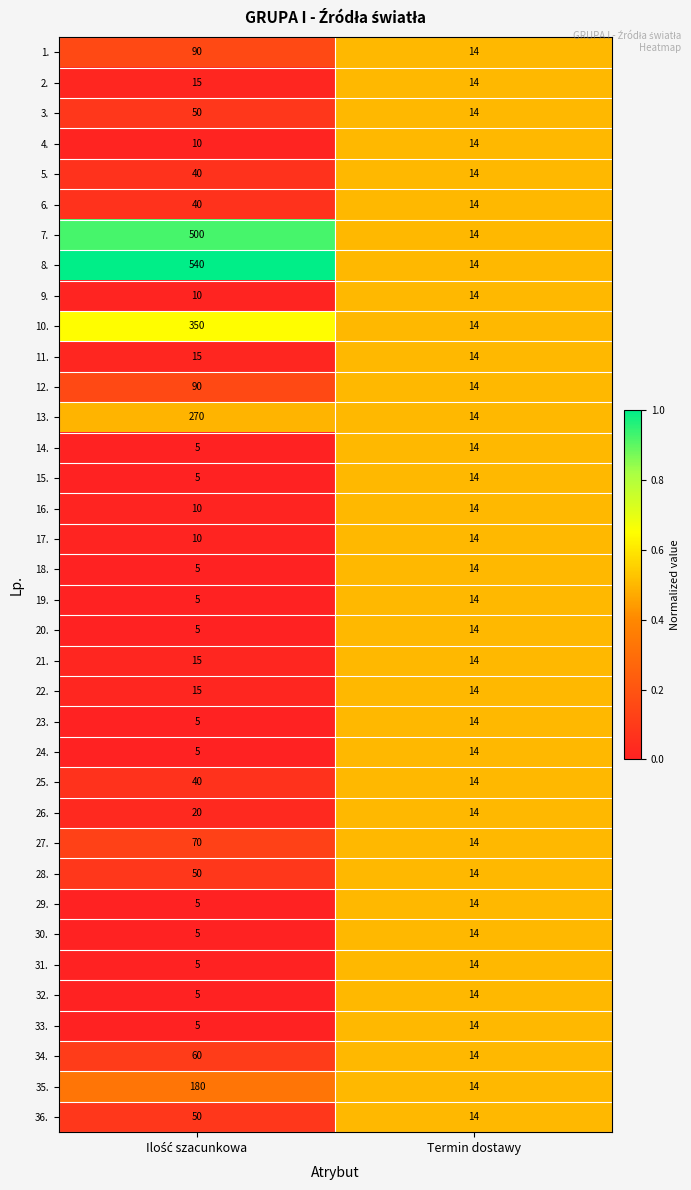

What is the minimum value shown in the chart?

5